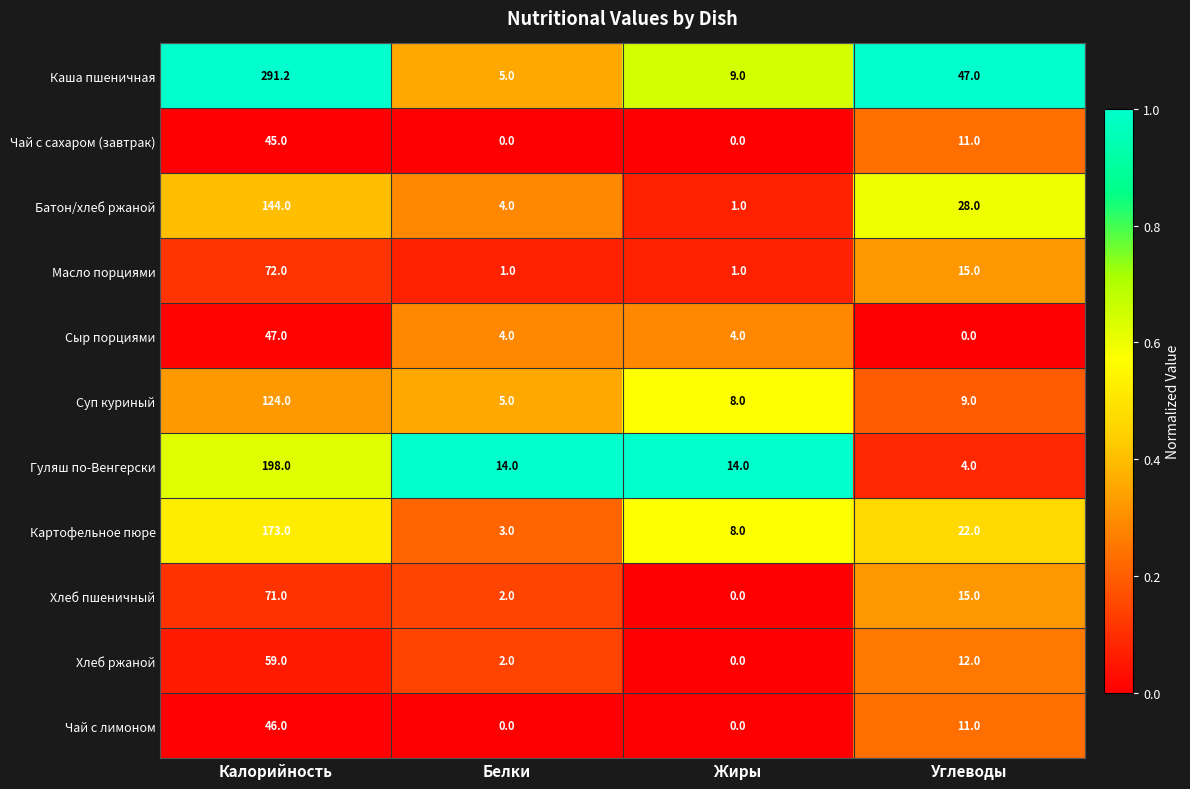

What is the approximate value of Гуляш по-Венгерски at Калорийность?

198.0